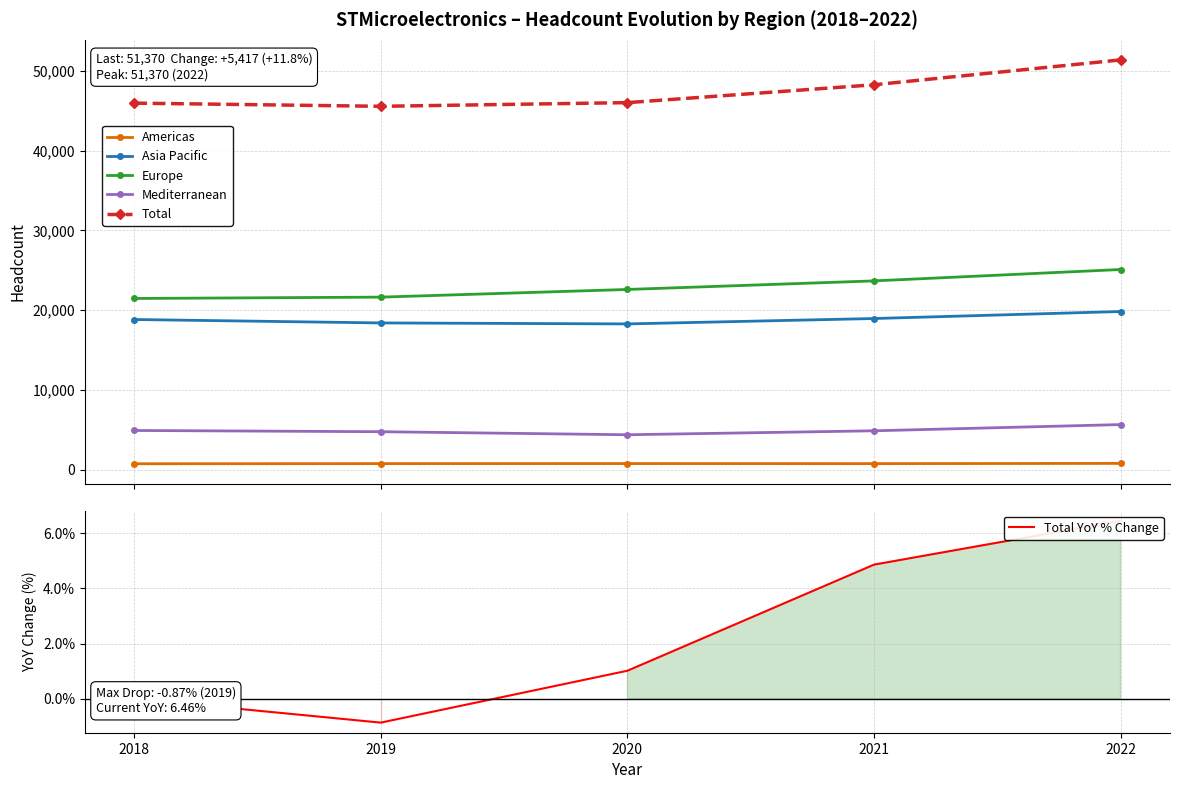

True or false: Asia Pacific and Total YoY % Change intersect in this chart.

False